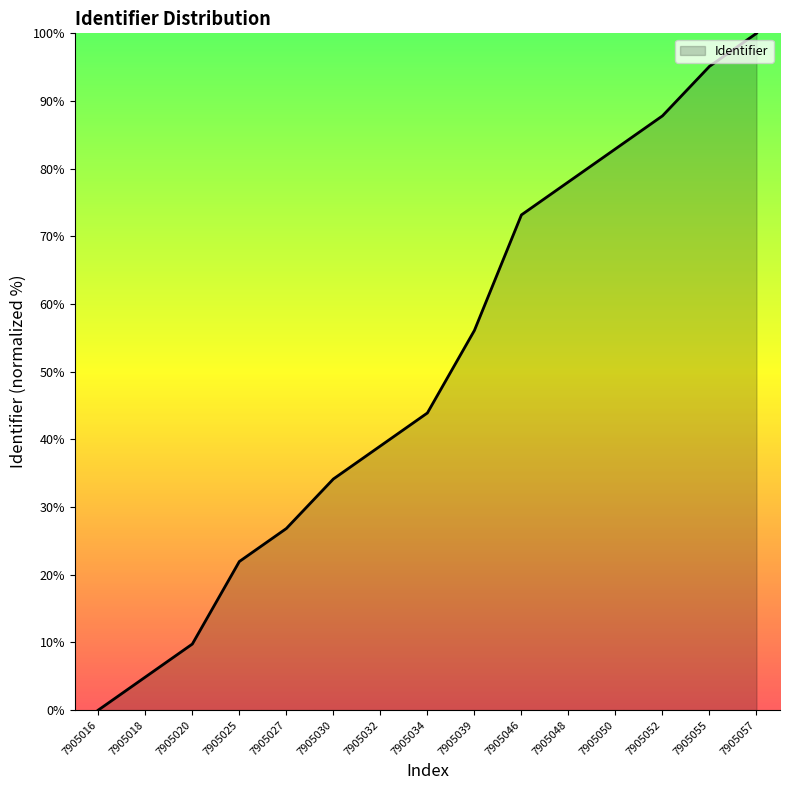

Where does the data first go above 43?

7905034